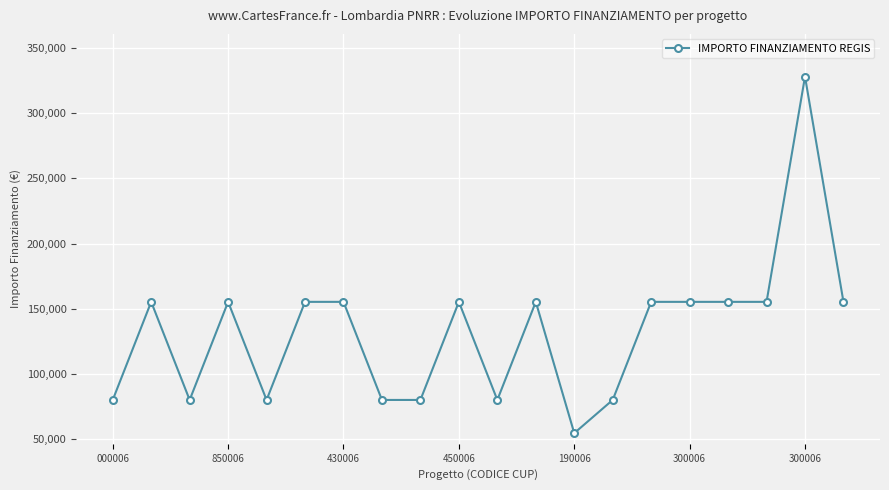

What is the difference between the maximum and minimum values?

273748